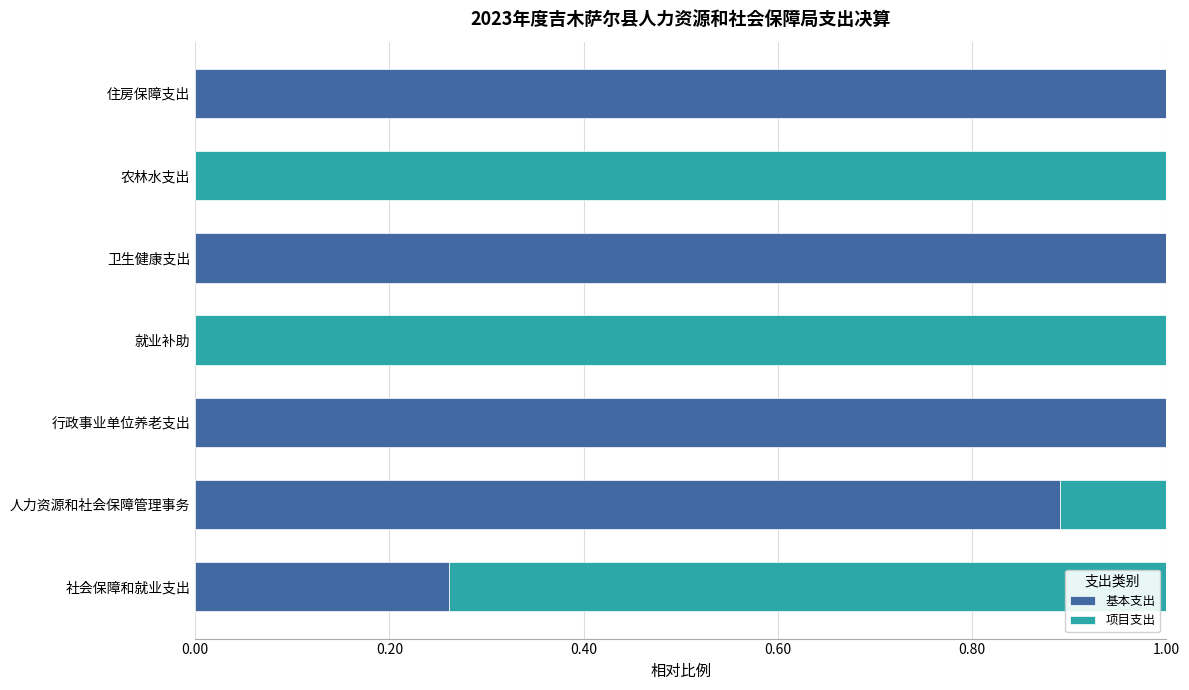

What is the sum of the 基本支出 values at 住房保障支出 and 卫生健康支出?

2.0